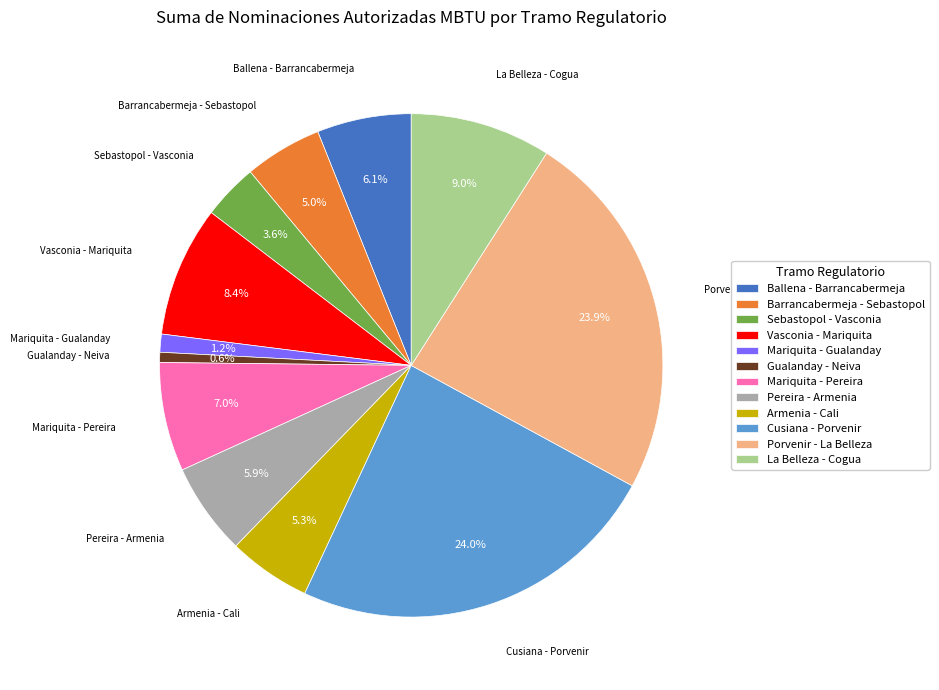

Which slice is the smallest?

Gualanday - Neiva